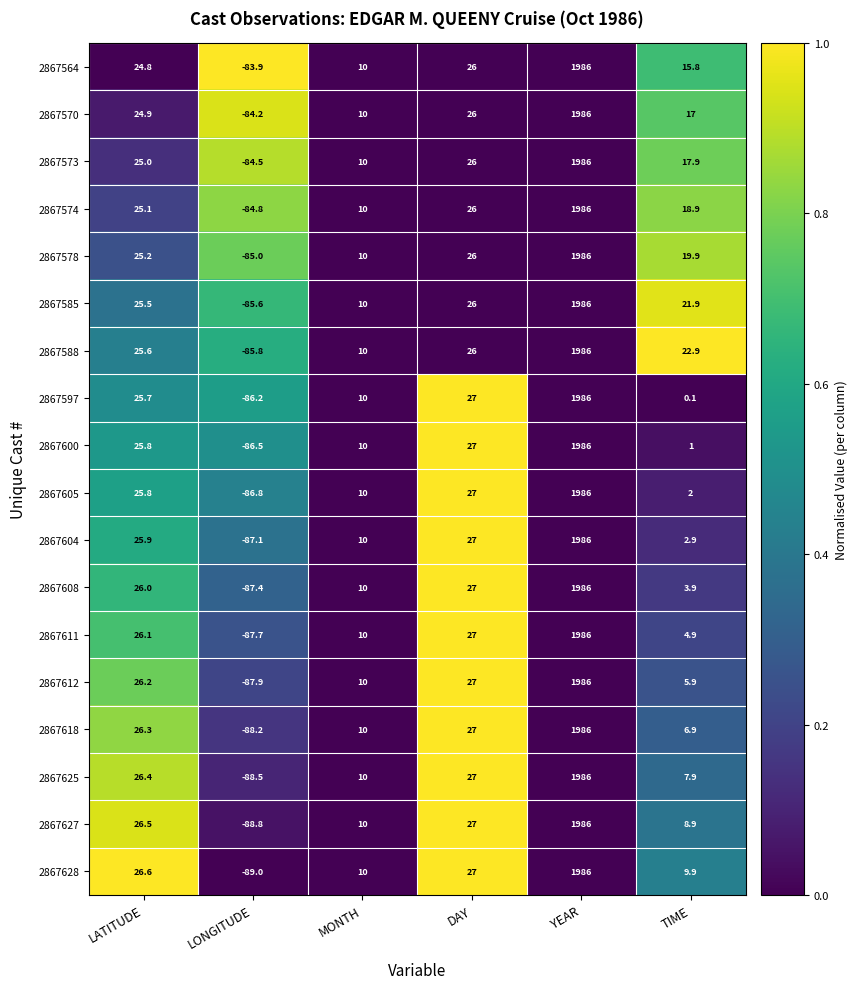

True or false: 2867573 has a value of -84.5 at LONGITUDE.

True